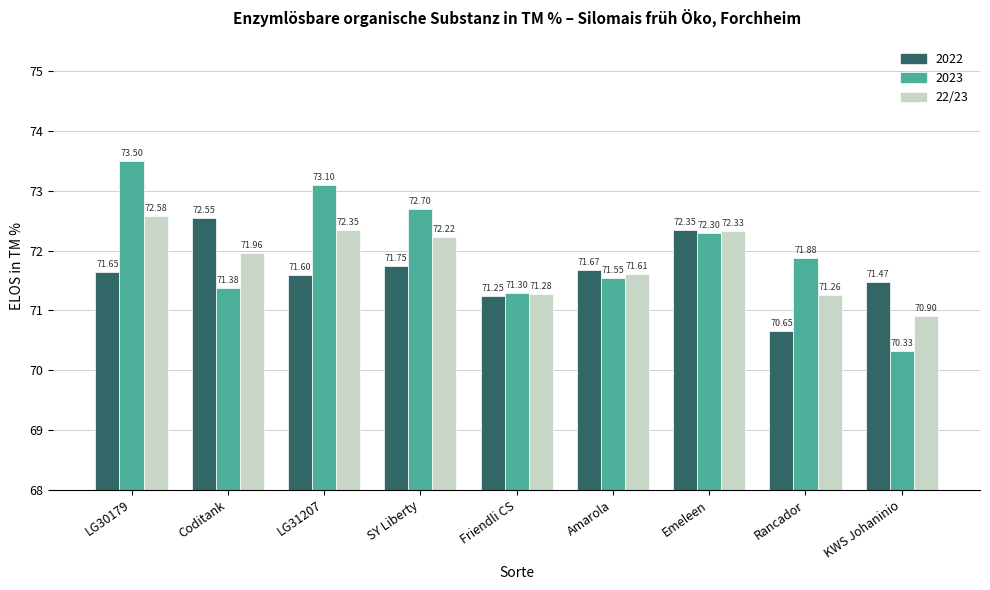

What is the maximum value shown in the chart?

73.5